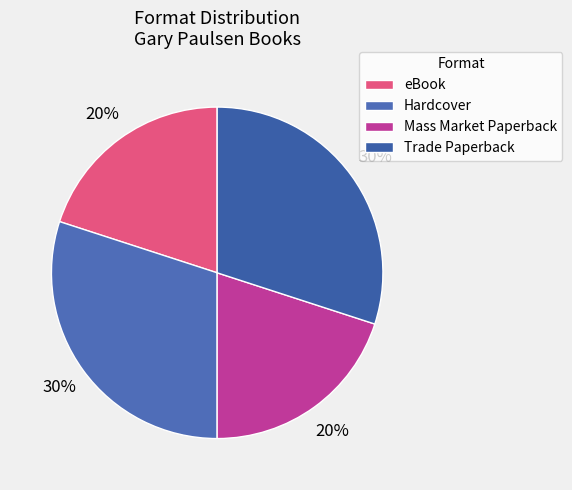

Which slice is the smallest?

eBook